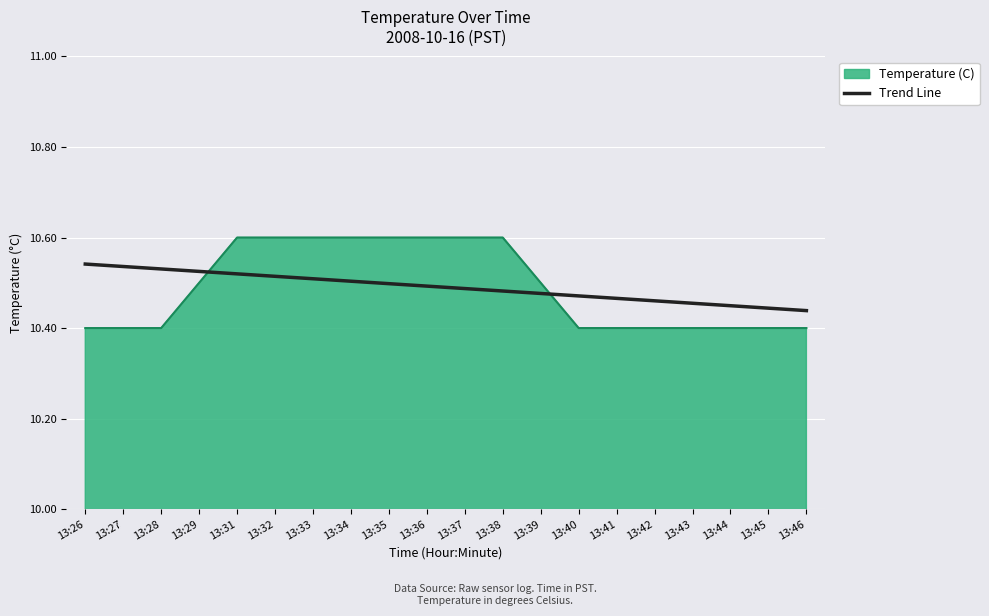

True or false: Trend Line has a value of 10.5 at 13:27.

True